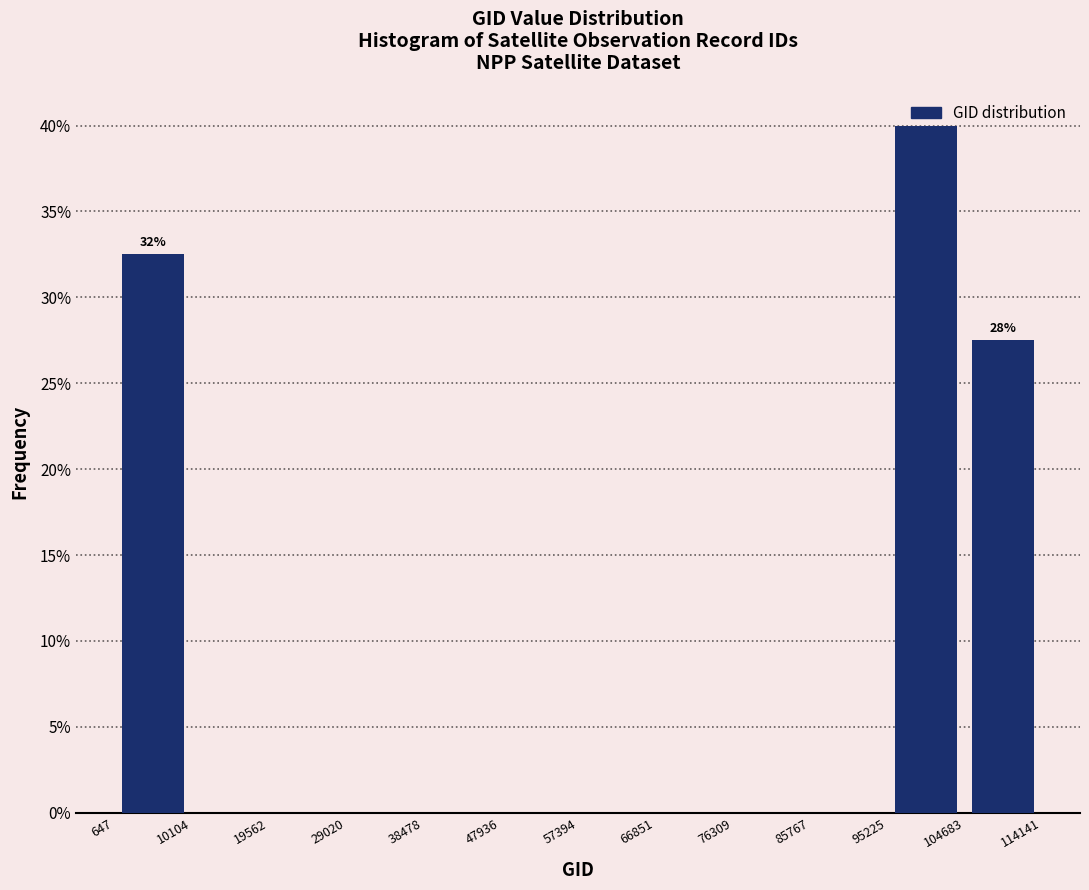

Which range on the x-axis has the tallest bar?

95225 to 104683